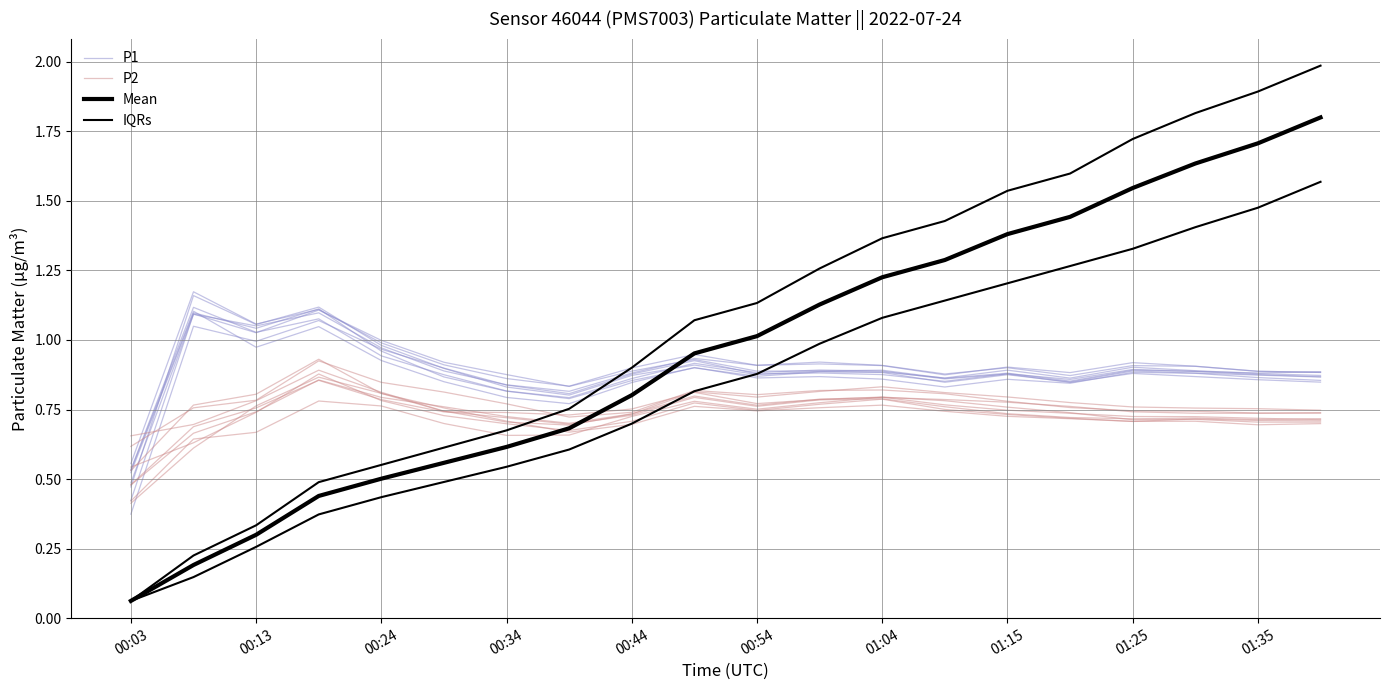

What are all the series names shown in the legend?

P1, P2, Mean, IQRs